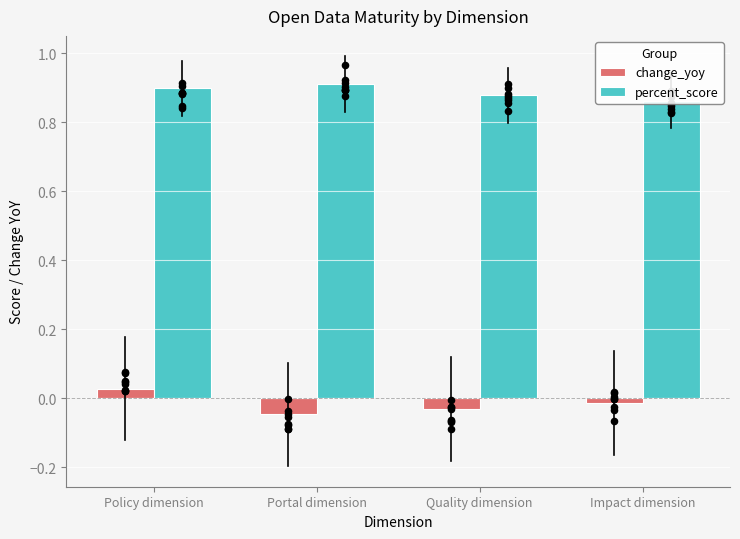

At which category is the sum across all series the highest?

Policy dimension